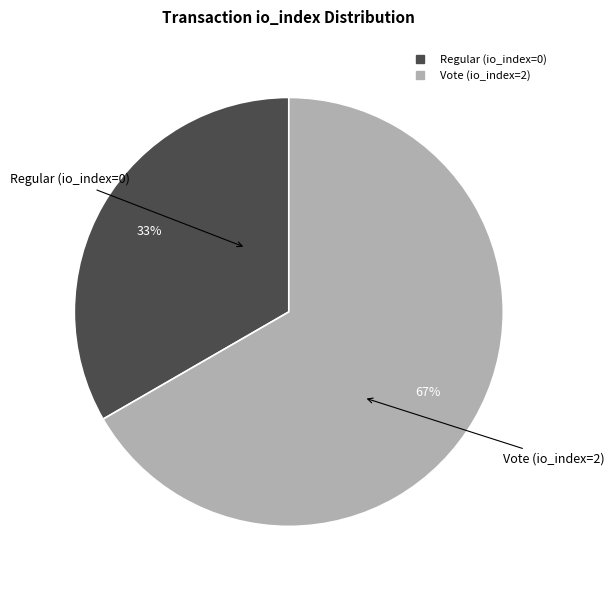

Approximately how many times larger is the value at Vote (io_index=2) compared to Regular (io_index=0)?

2.0